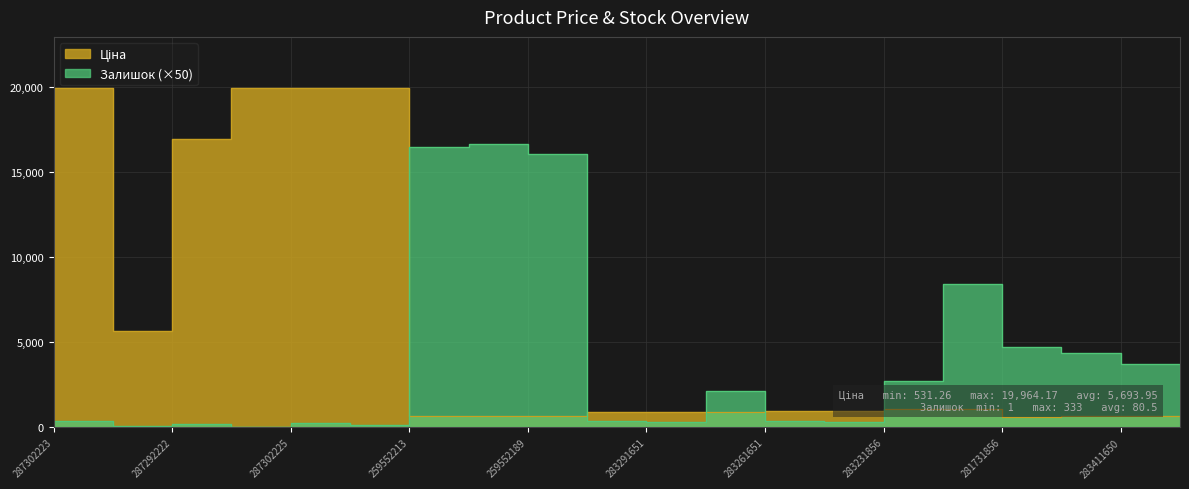

Reading left to right, what are all the values shown in this chart?

Ціна: 287302223=19964.2	10832185=5673.8	287292222=16976.3	287302226=19964.2	287302225=19964.2	287302224=19964.2	259552213=693.7	259552212=693.7	259552189=693.7	283291856=895.9	283291651=895.9	283291650=895.9	283261651=963.5	283261650=963.5	283231856=1069.8	283231651=1069.8	281731856=617.0	283411651=694.3	283411650=694.3	283400563=531.3
Залишок: 287302223=350.0	10832185=100.0	287292222=200.0	287302226=50.0	287302225=250.0	287302224=150.0	259552213=16500.0	259552212=16650.0	259552189=16100.0	283291856=350.0	283291651=300.0	283291650=2150.0	283261651=400.0	283261650=300.0	283231856=2700.0	283231651=8450.0	281731856=4700.0	283411651=4350.0	283411650=3750.0	283400563=2650.0